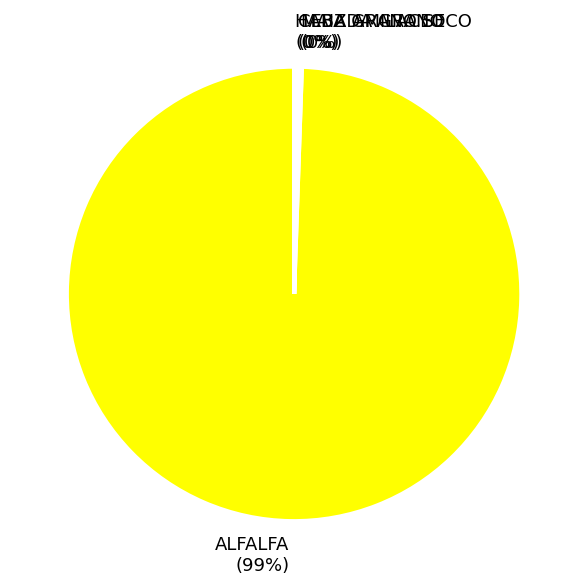

What is the largest slice in the pie chart?

ALFALFA (99%)